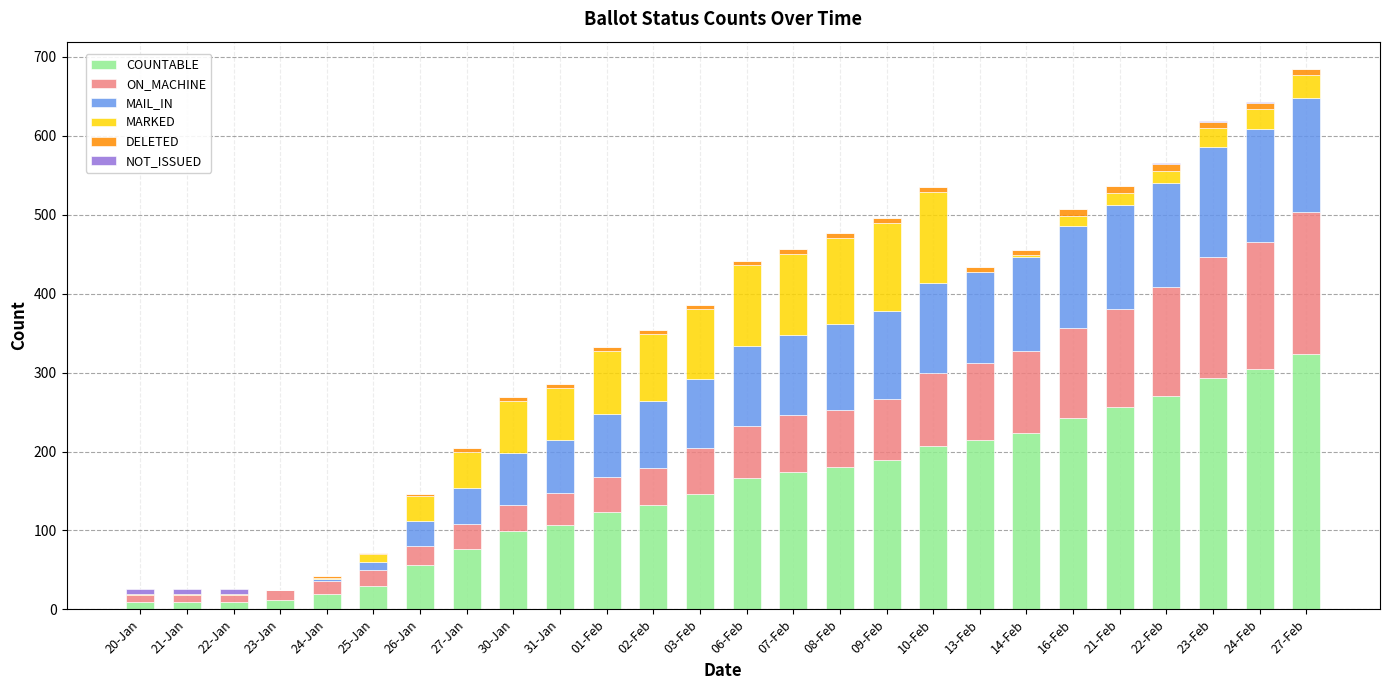

What is the maximum value for COUNTABLE?

324